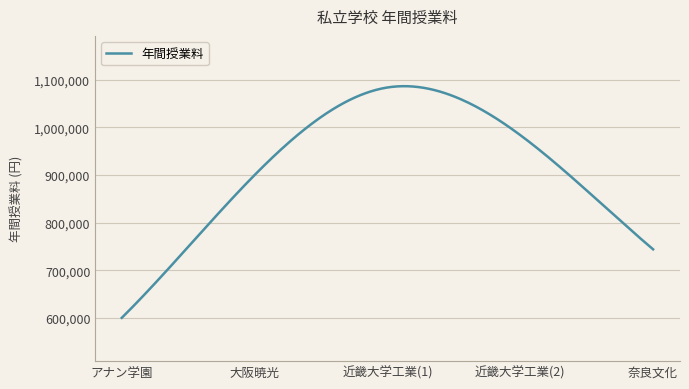

What is the smallest value displayed?

600000.0